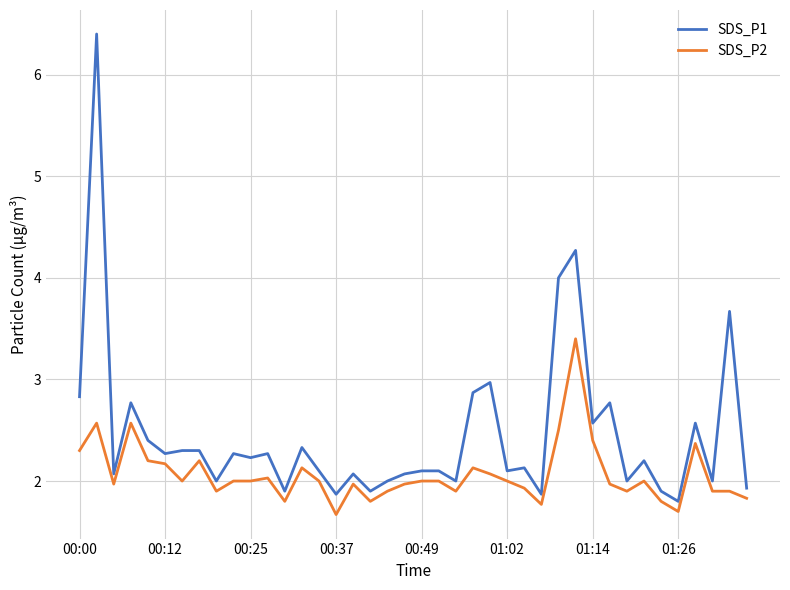

What is the difference between the maximum and minimum values in the SDS_P1 series?

4.6